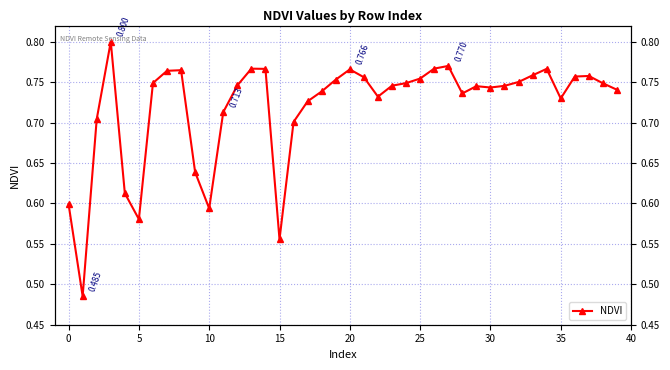

How many interior local valleys (lower than both neighbors) does the data have?

8